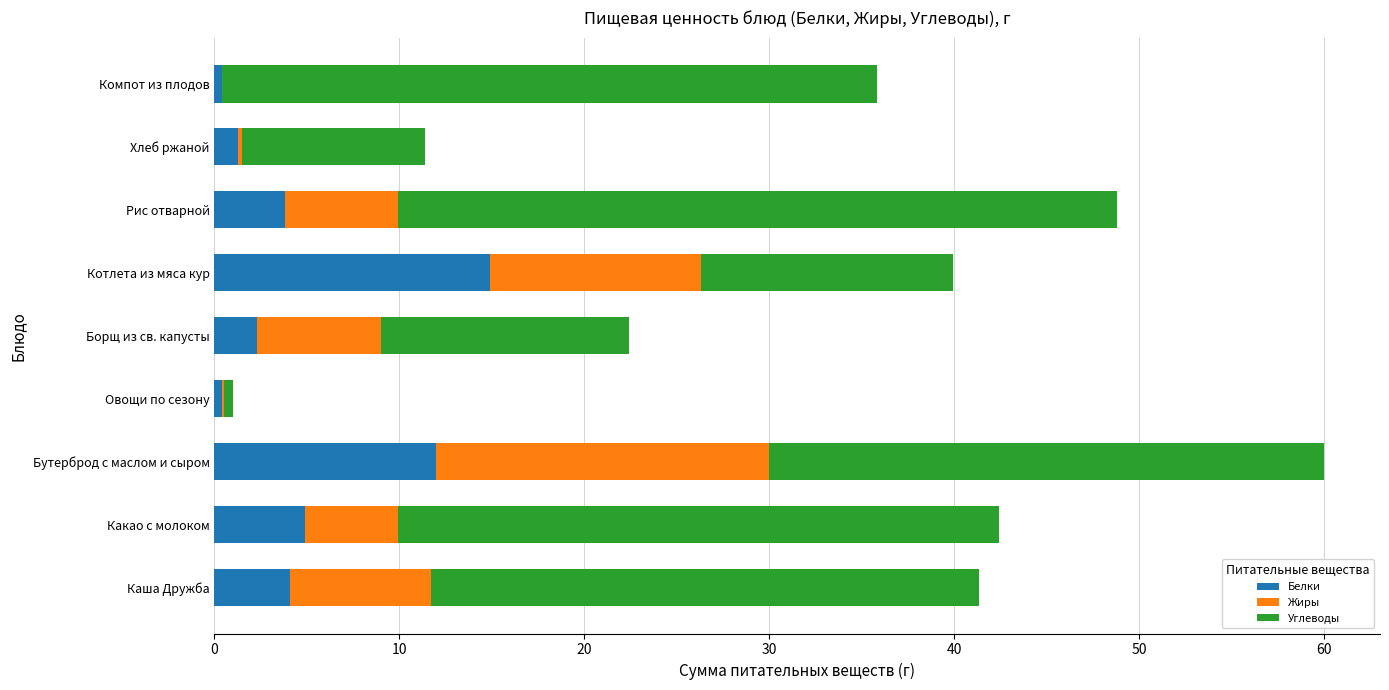

What is the highest value of the Белки series?

14.9